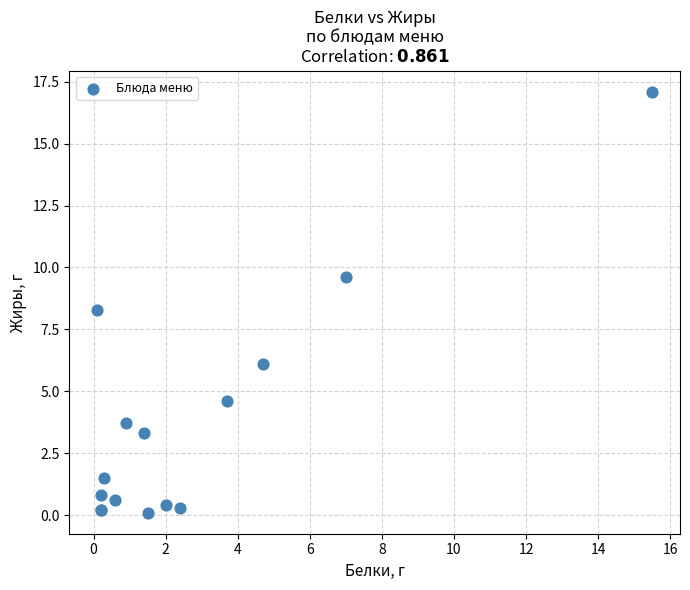

What Y value in the scatter plot is closest to 8?

8.3